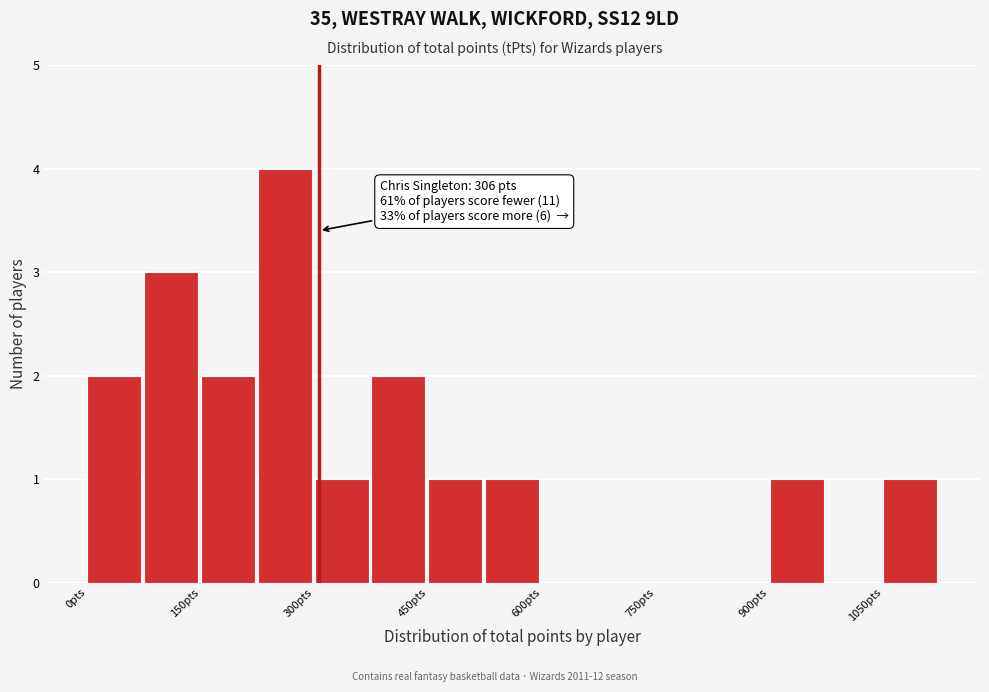

Read against the x-axis, roughly where is the centre of the tallest bar?

260